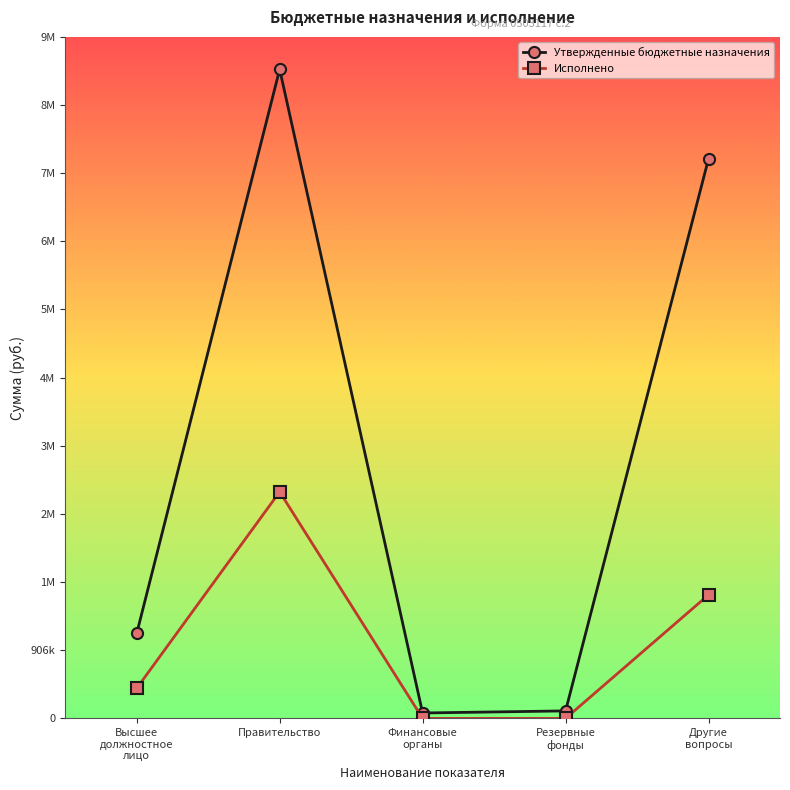

What are all the series names shown in the legend?

Утвержденные бюджетные назначения, Исполнено